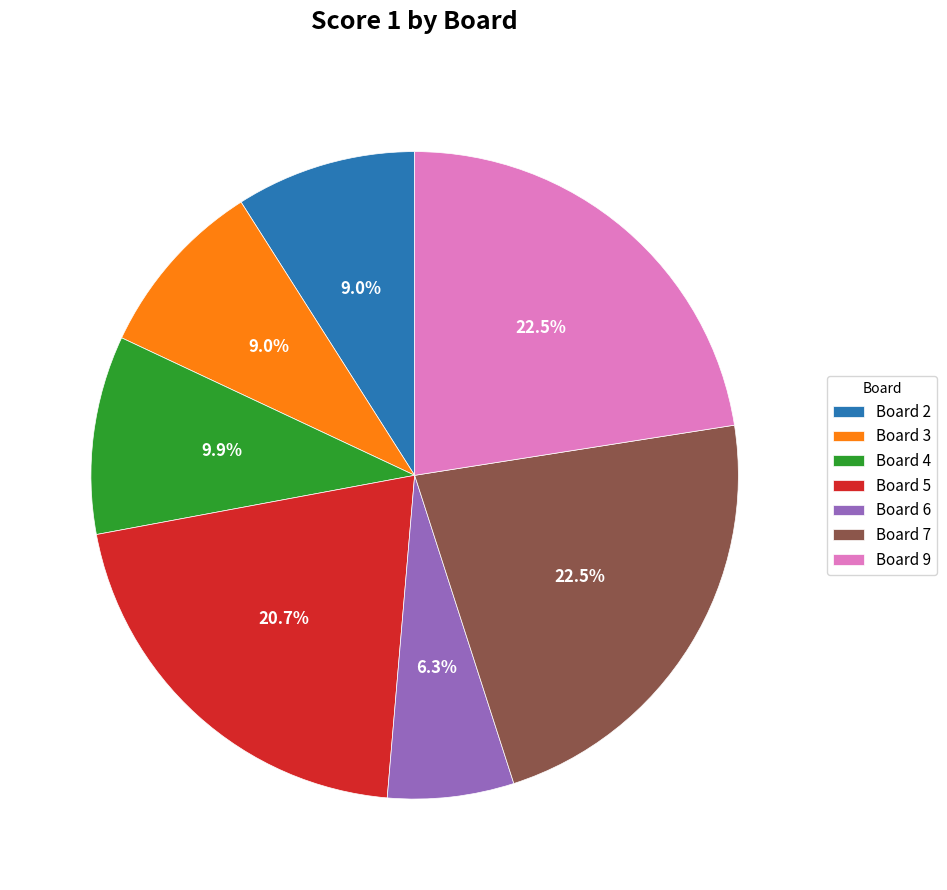

Does any single category account for the majority?

No